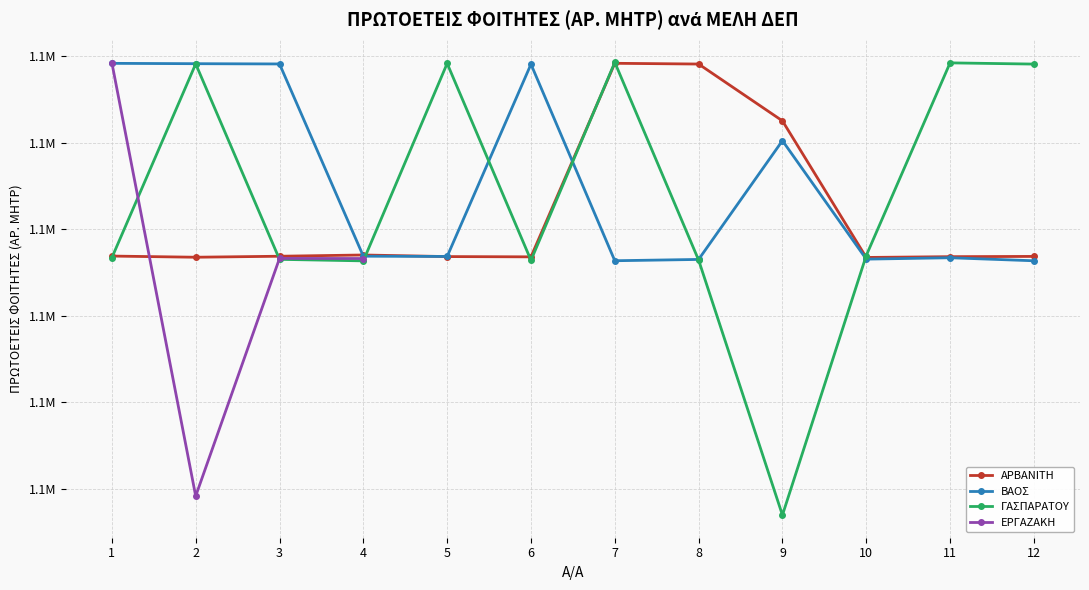

What are all the series names shown in the legend?

ΑΡΒΑΝΙΤΗ, ΒΑΟΣ, ΓΑΣΠΑΡΑΤΟΥ, ΕΡΓΑΖΑΚΗ